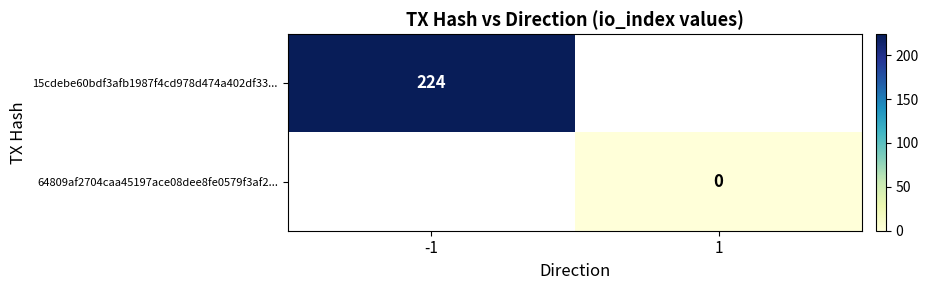

The value of 15cdebe60bdf3afb1987f4cd978d474a402df33... at -1 is 224. True or false?

True